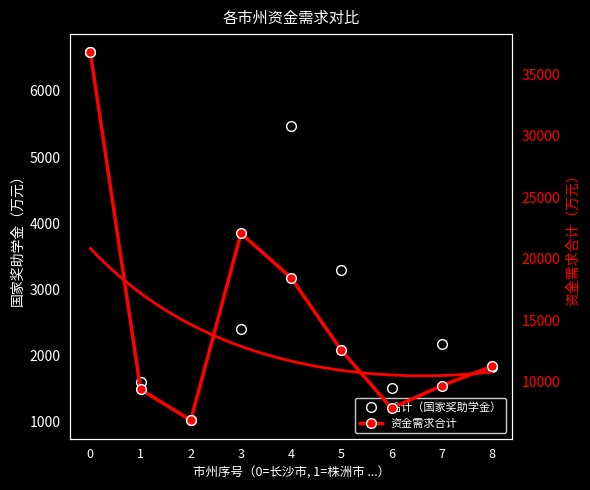

The 资金需求合计 series shows 2911.6 at 2. True or false?

False